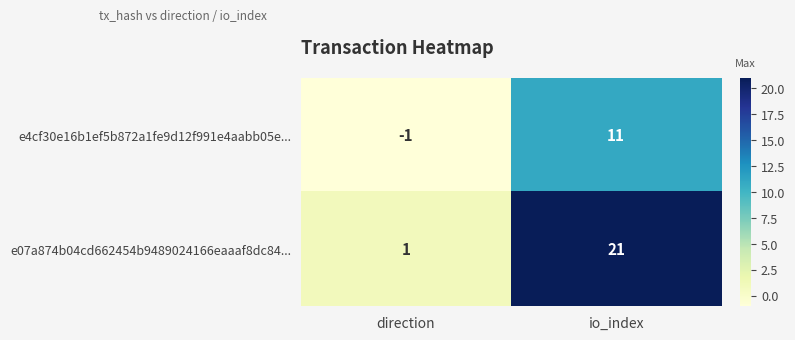

What is the maximum value shown in the chart?

21